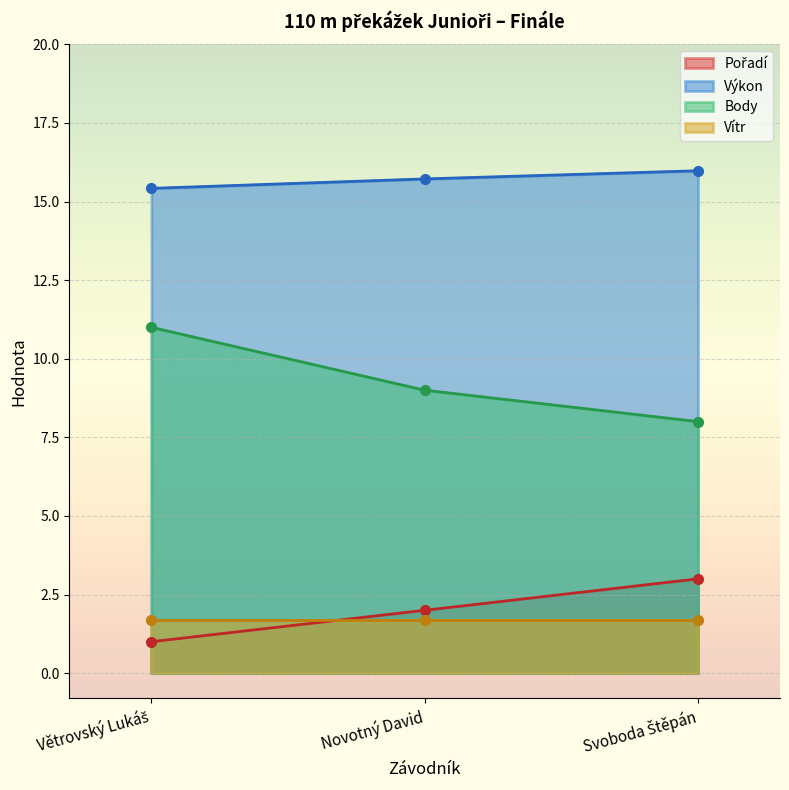

Which series has the largest range (max minus min)?

Body